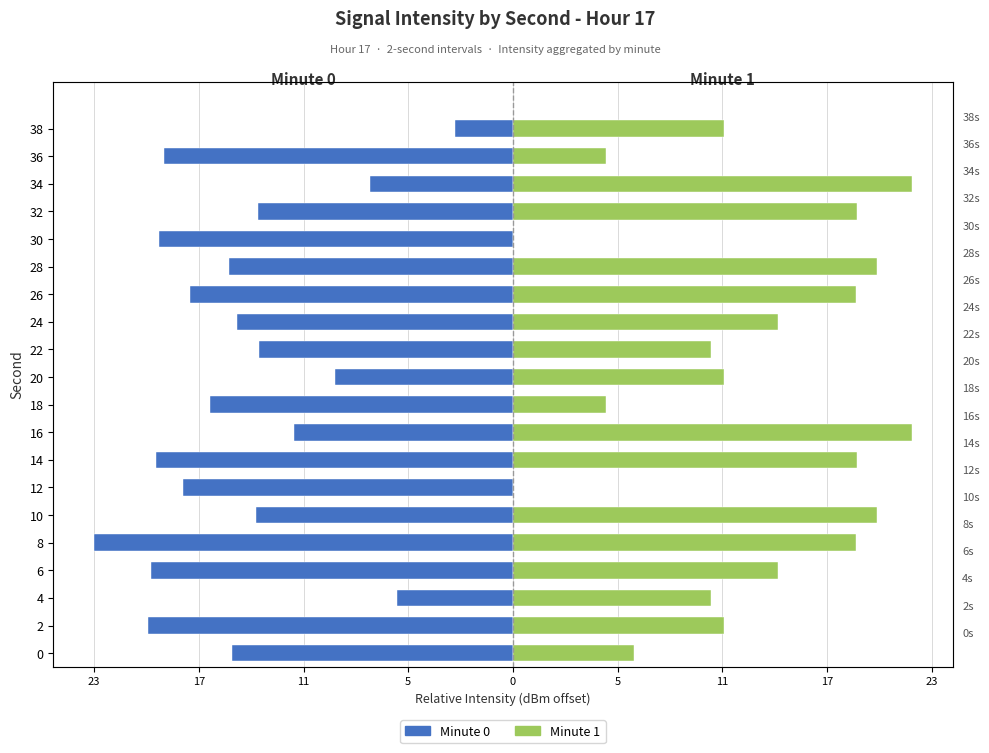

Are the bars grouped side by side (vs. stacked)?

Yes